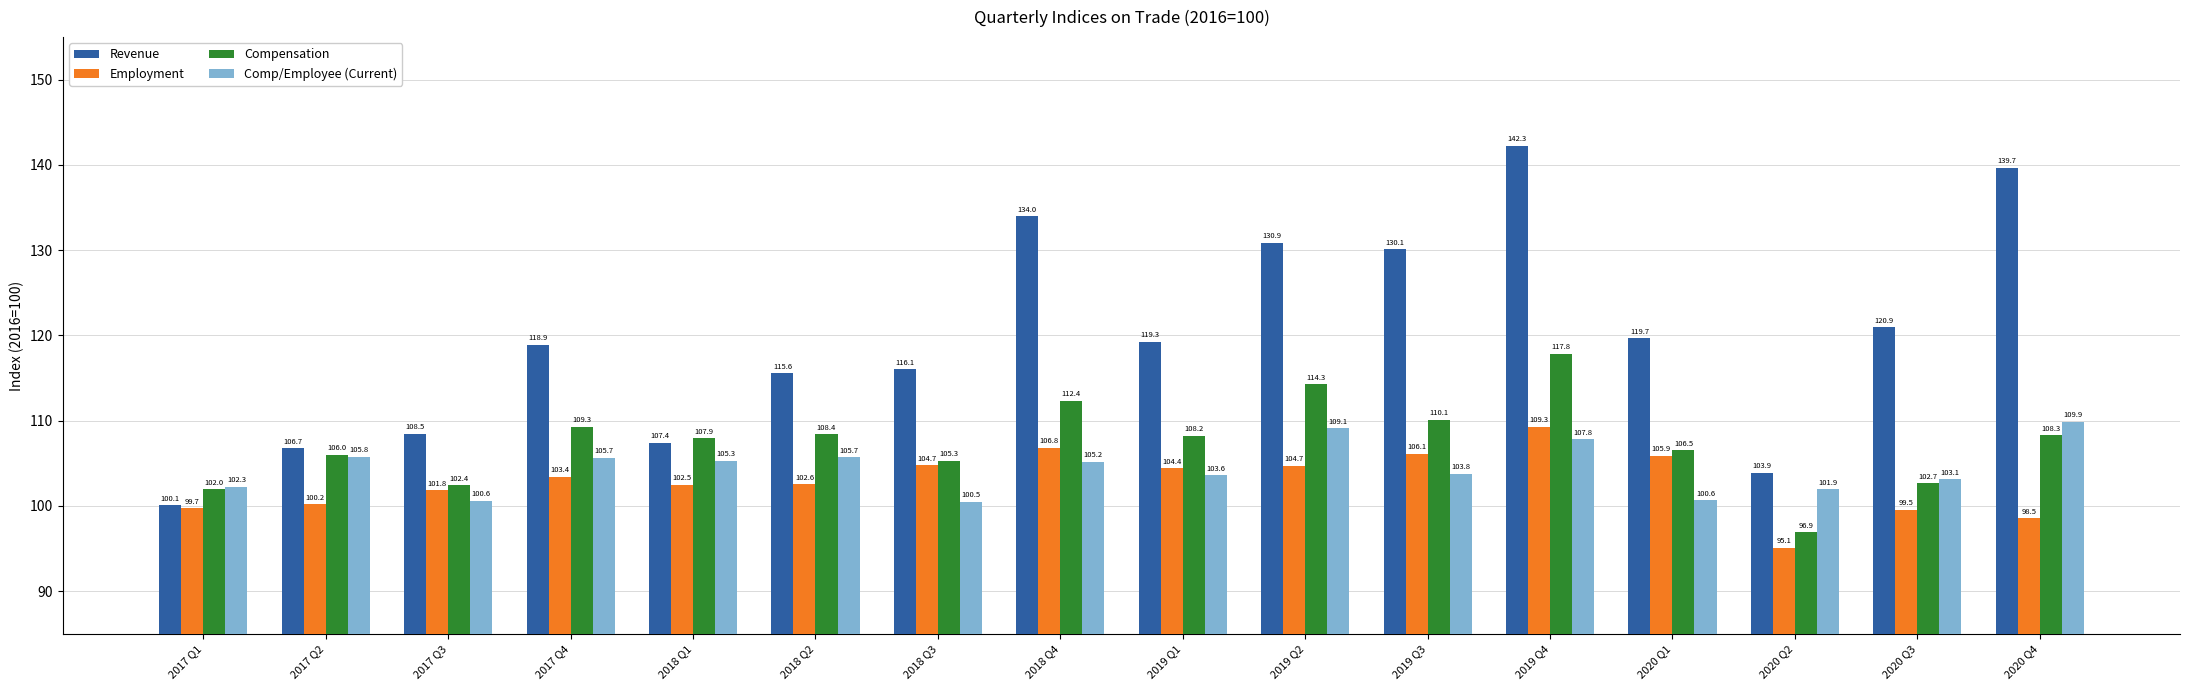

Rank the categories by Revenue value from lowest to highest.

2017 Q1, 2020 Q2, 2017 Q2, 2018 Q1, 2017 Q3, 2018 Q2, 2018 Q3, 2017 Q4, 2019 Q1, 2020 Q1, 2020 Q3, 2019 Q3, 2019 Q2, 2018 Q4, 2020 Q4, 2019 Q4